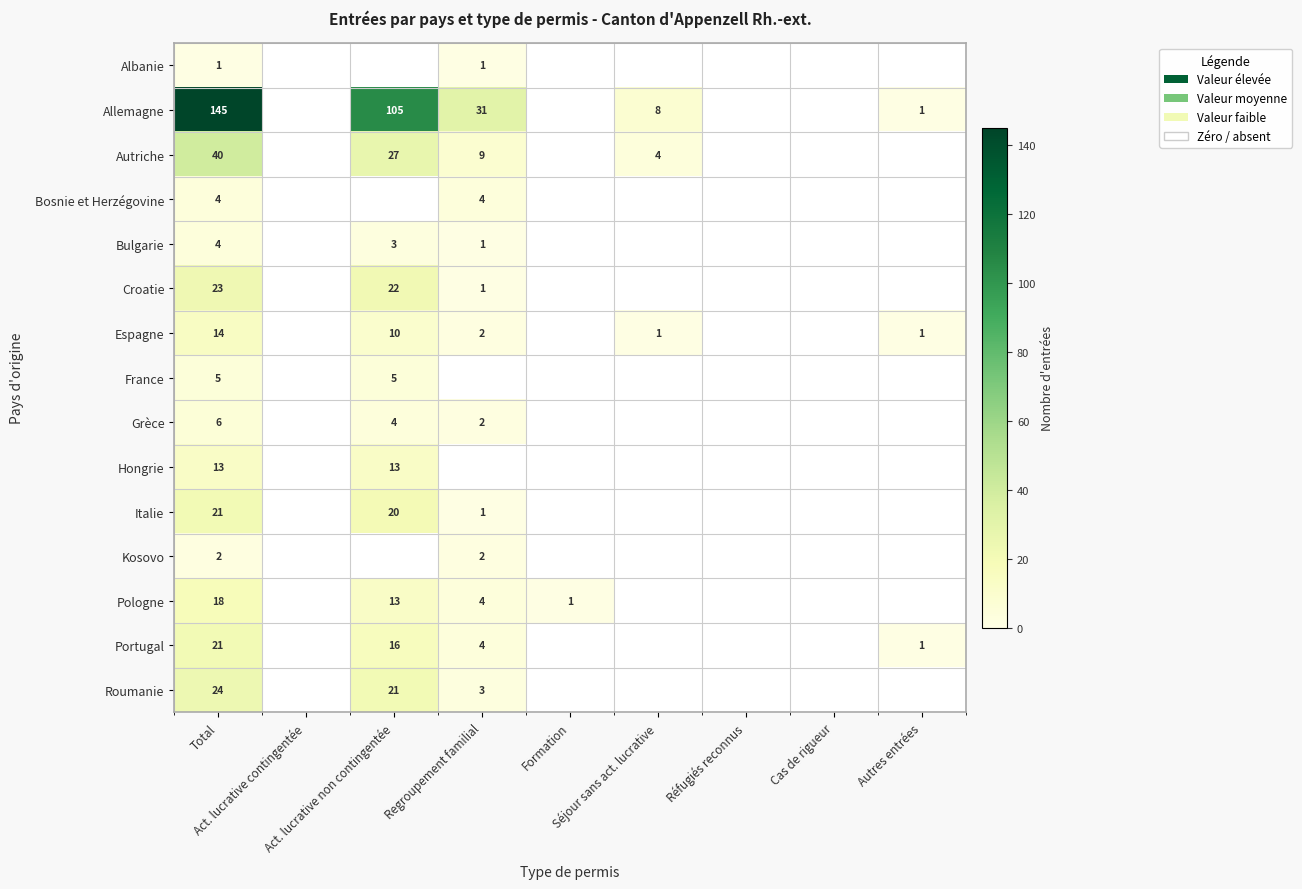

What is the average value of the Espagne series?

3